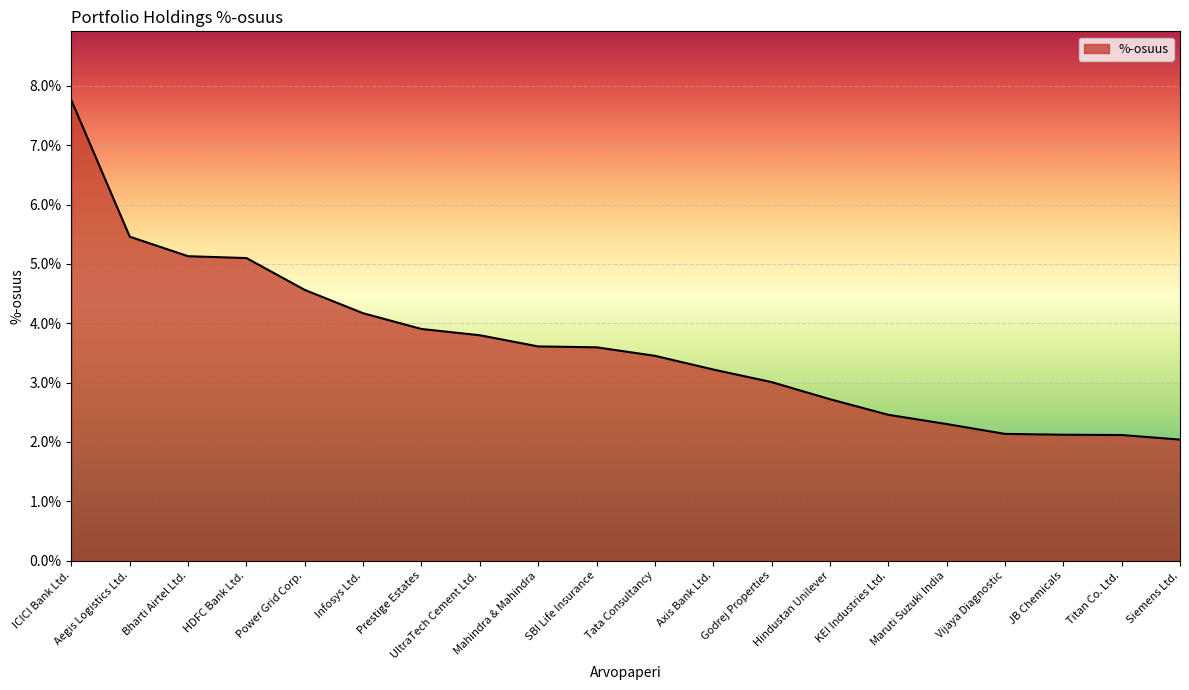

At which label does the data first exceed 3?

ICICI Bank Ltd.